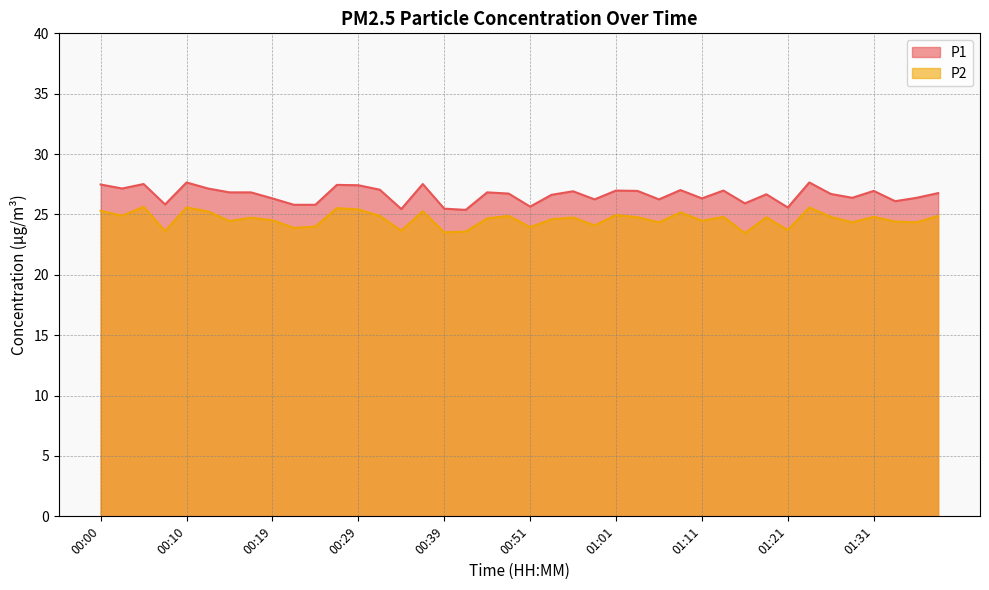

List the series in order of their overall mean, lowest first.

P2, P1